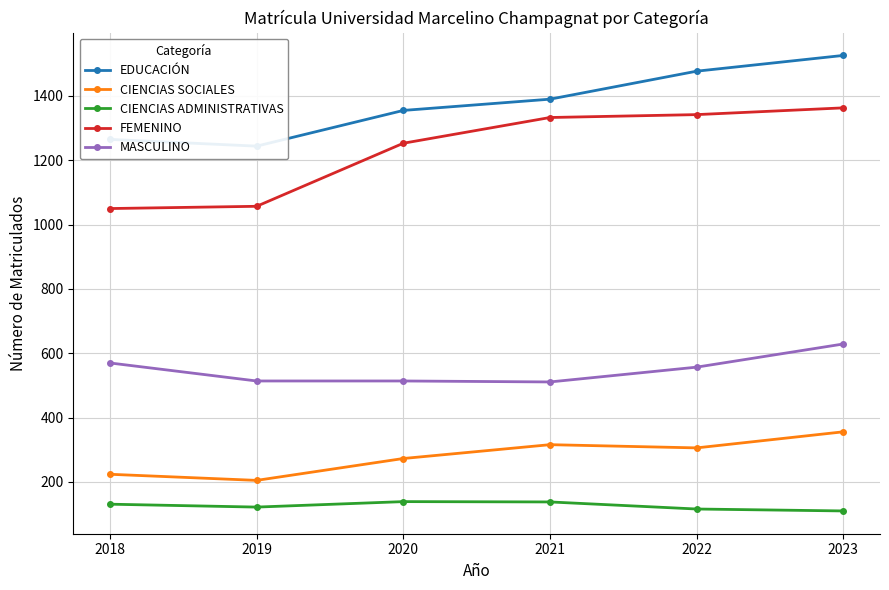

Where is EDUCACIÓN nearest to the value 1385?

2021